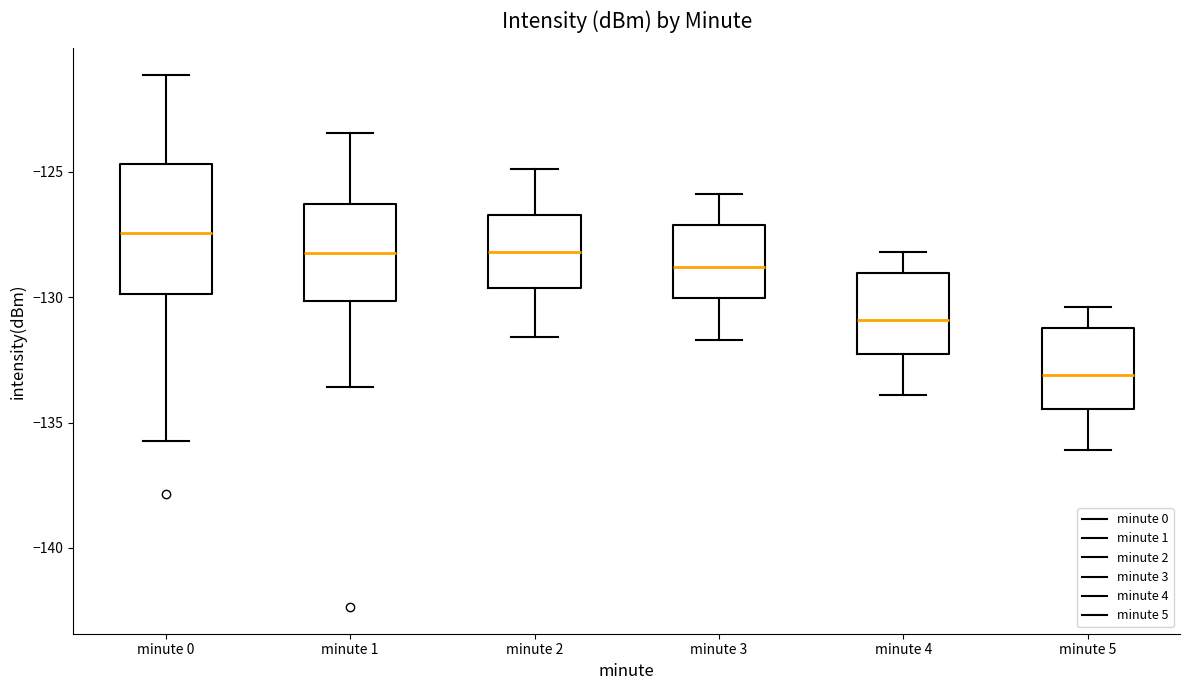

Reading left to right, transcribe this box plot: for each box, give where its median line is, the range the box spans, and where its two whiskers end, as read against the y-axis. The values are not printed on the chart, so give them approximately, as read against the axis.

minute 0: median -127.5, box -130.0 to -124.5, whiskers -135.5 to -121.0
minute 1: median -128.0, box -130.0 to -126.5, whiskers -133.5 to -123.5
minute 2: median -128.0, box -129.5 to -126.5, whiskers -131.5 to -125.0
minute 3: median -129.0, box -130.0 to -127.0, whiskers -131.5 to -126.0
minute 4: median -131.0, box -132.0 to -129.0, whiskers -134.0 to -128.0
minute 5: median -133.0, box -134.5 to -131.0, whiskers -136.0 to -130.5